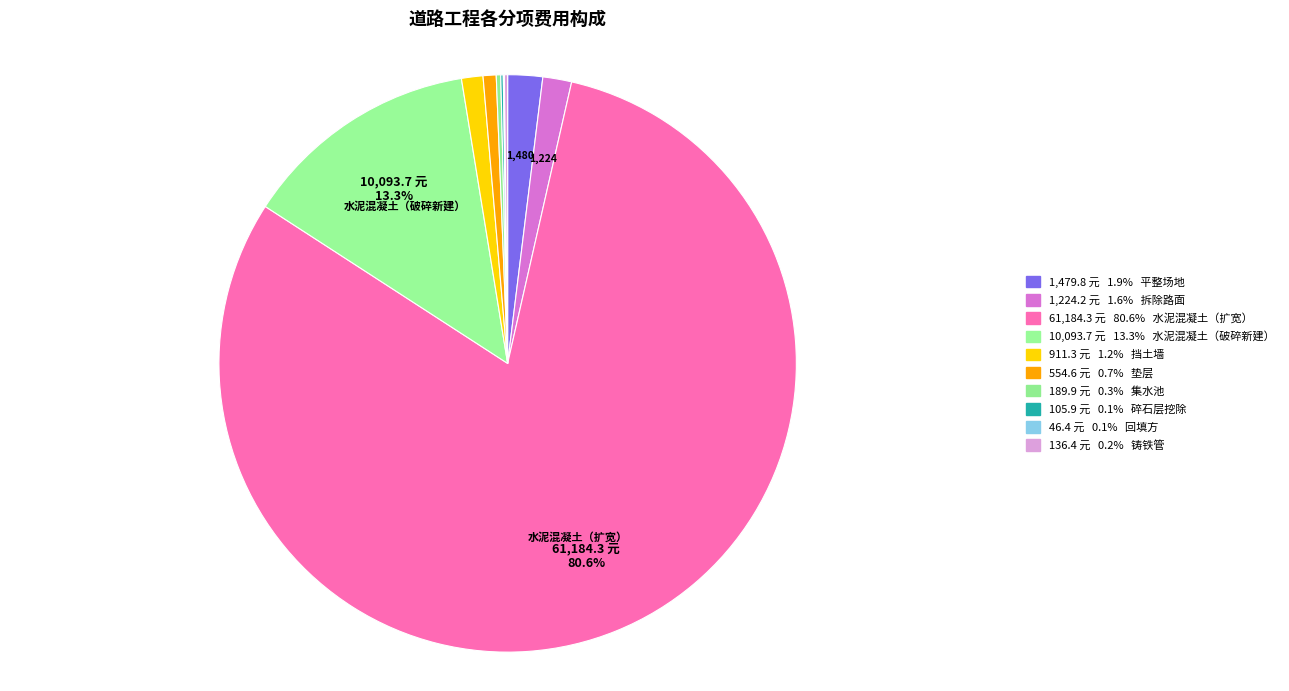

How many segments does this pie chart have?

10